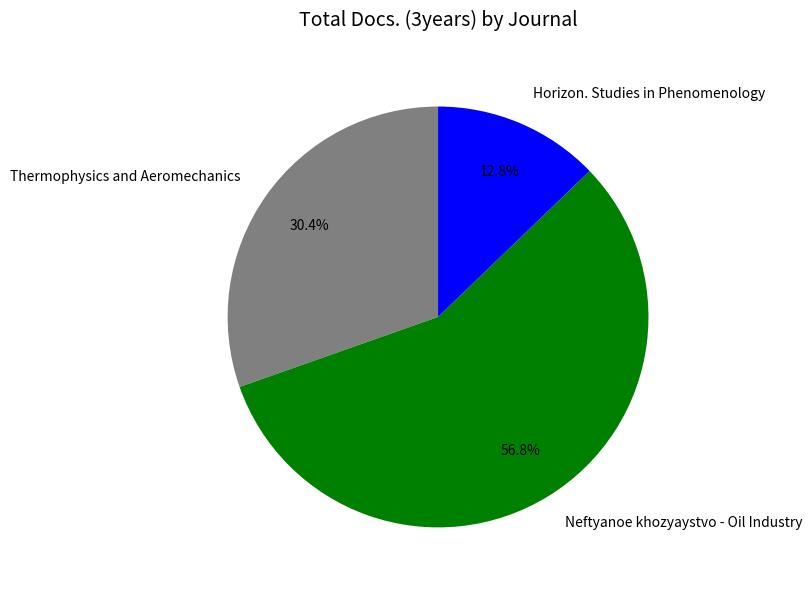

Rank the categories by value from highest to lowest.

Neftyanoe khozyaystvo - Oil Industry, Thermophysics and Aeromechanics, Horizon. Studies in Phenomenology